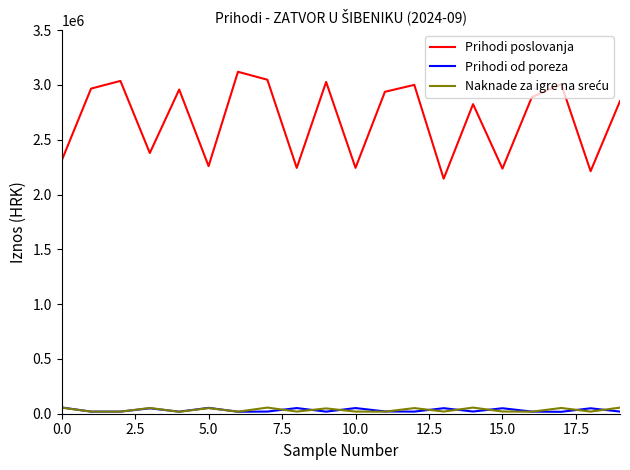

How many interior local valleys does the Prihodi od poreza series have?

7